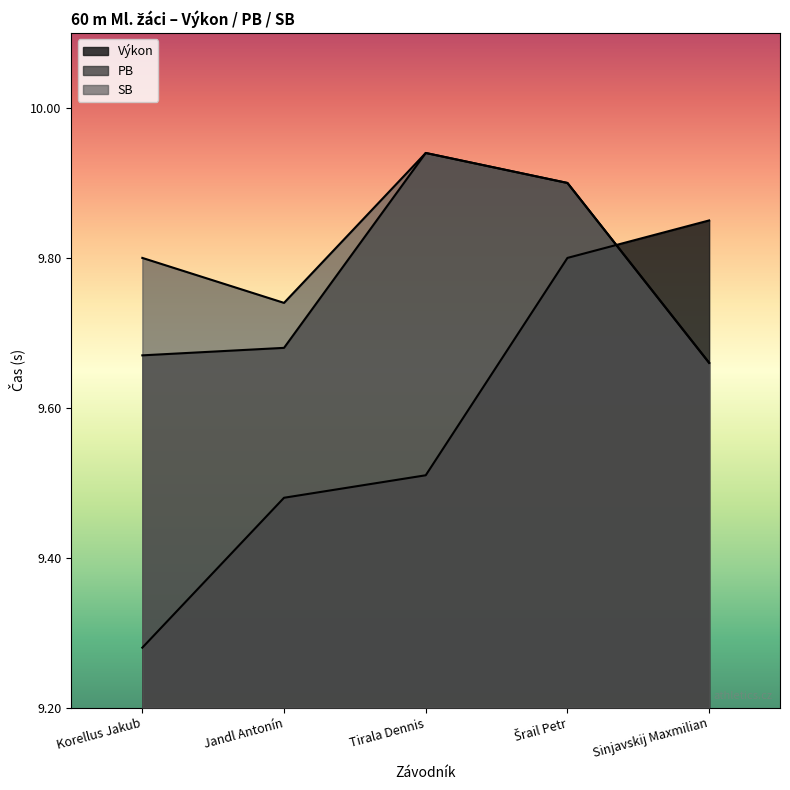

What is the greatest value displayed?

9.9